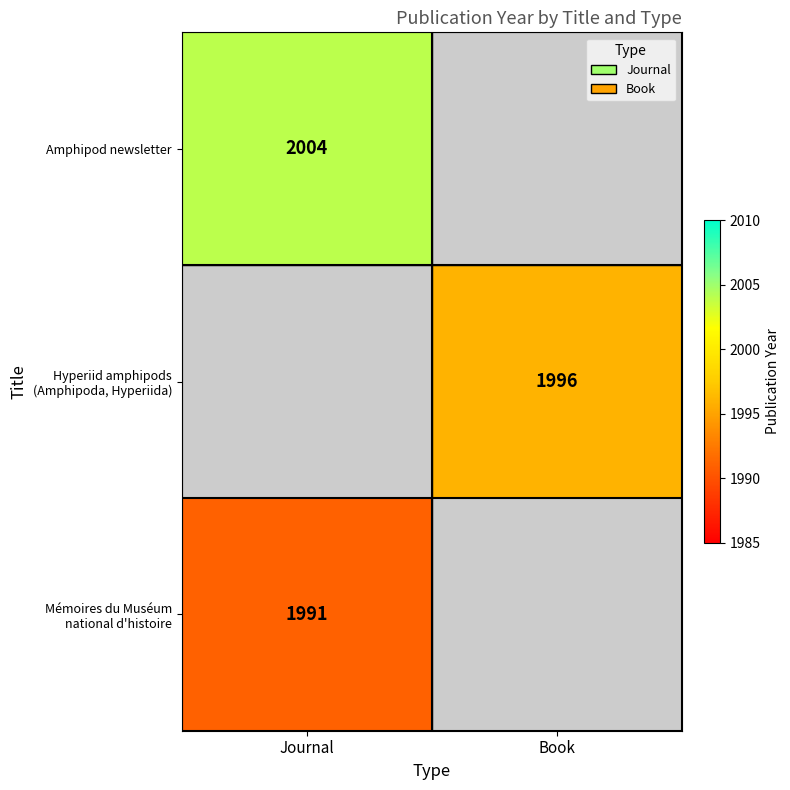

Is it true that Hyperiid amphipods (Amphipoda, Hyperiida) equals 1996.0 at Book?

True